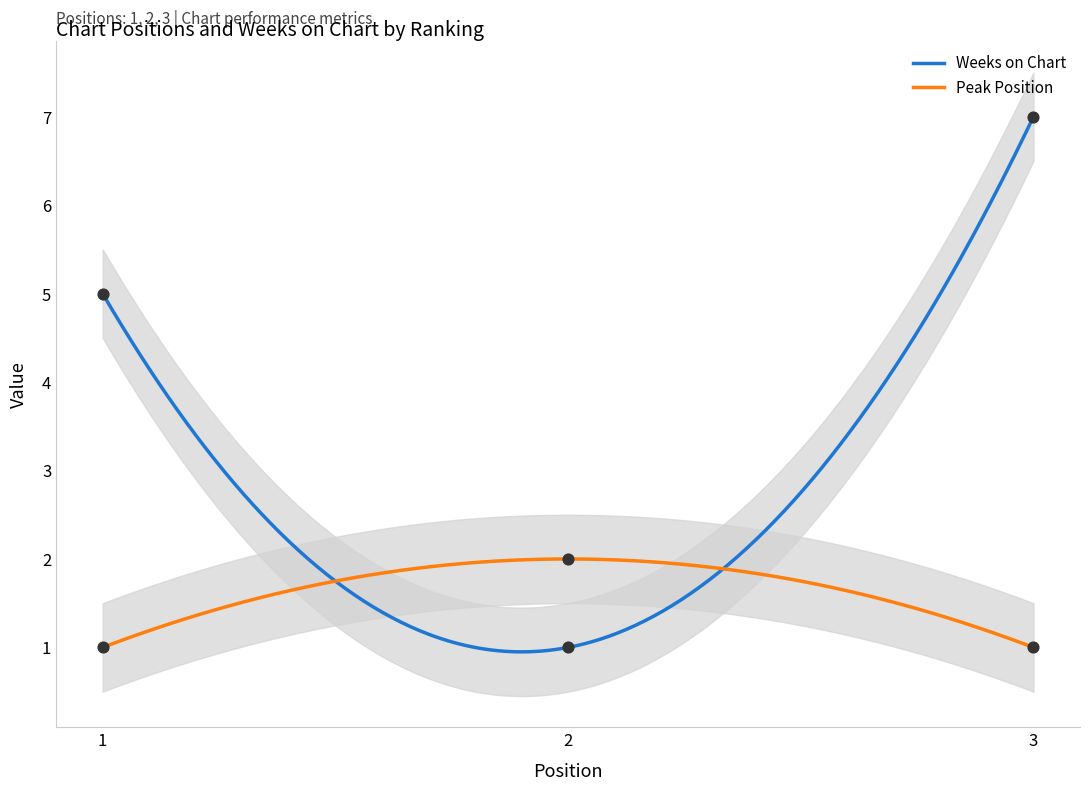

Which series has the largest total across all categories?

Weeks on Chart